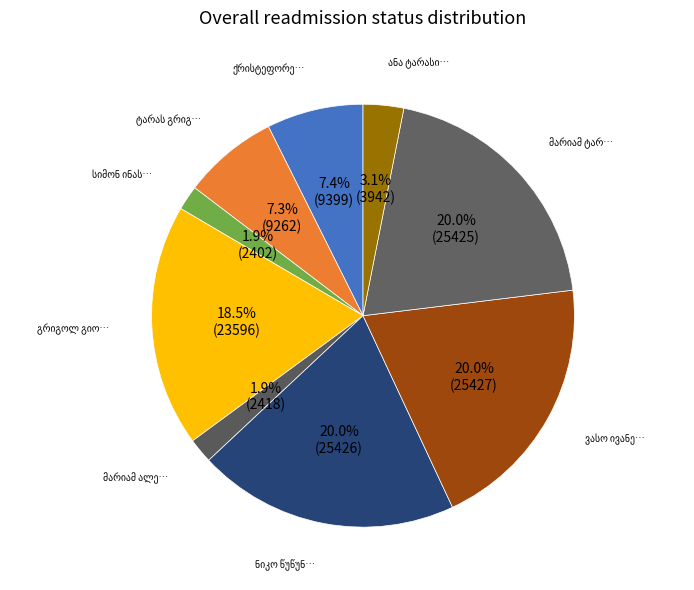

Does any single category account for the majority?

No